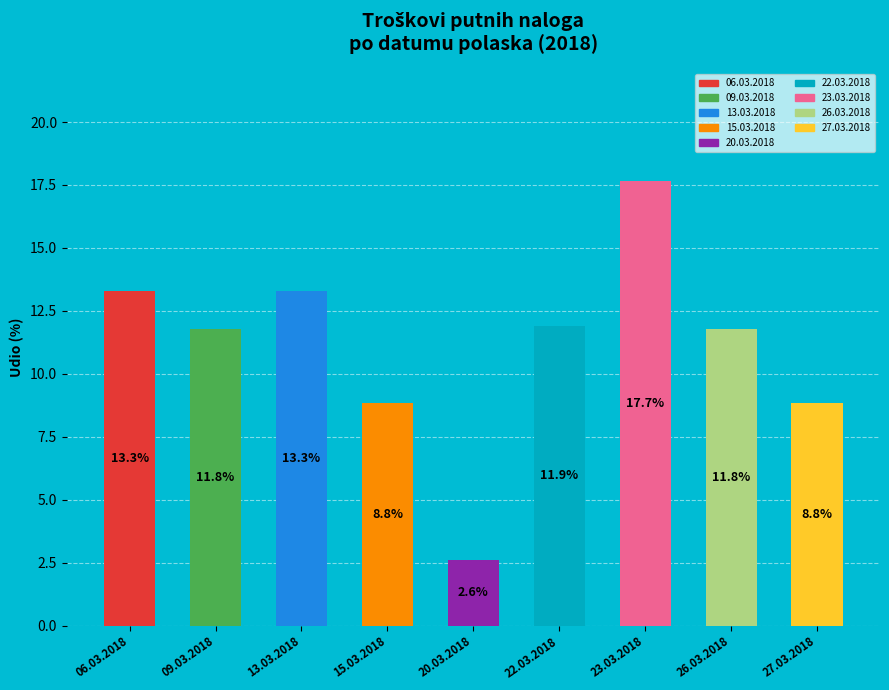

What is the difference between the second highest and second lowest values?

4.5